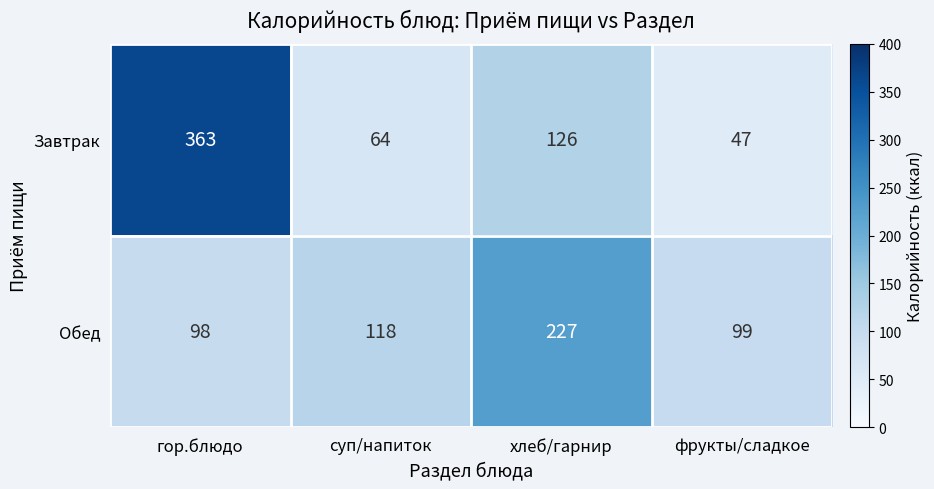

Reading left to right, extract all data points from this chart.

Завтрак: гор.блюдо=363	суп/напиток=64	хлеб/гарнир=126	фрукты/сладкое=47
Обед: гор.блюдо=98	суп/напиток=118	хлеб/гарнир=227	фрукты/сладкое=99